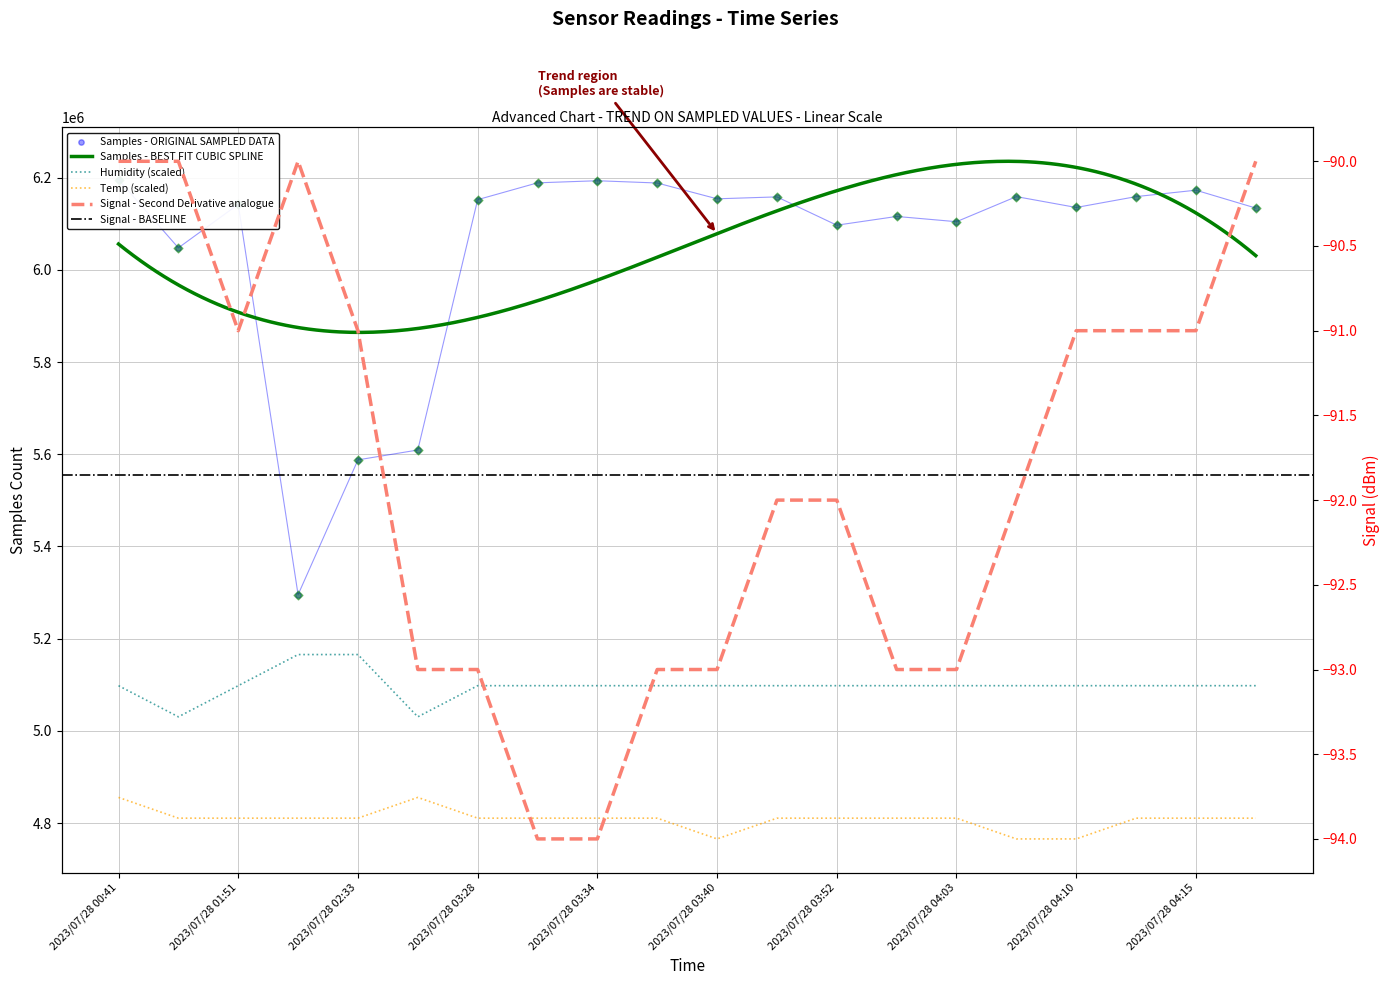

What is the total value across all series at 2023/07/28 03:31?

16097577.5